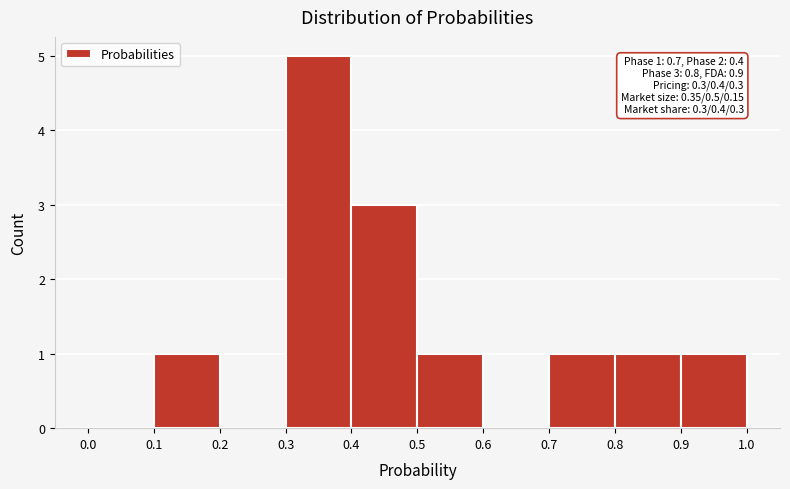

Which range on the x-axis has the tallest bar?

0.3 to 0.4